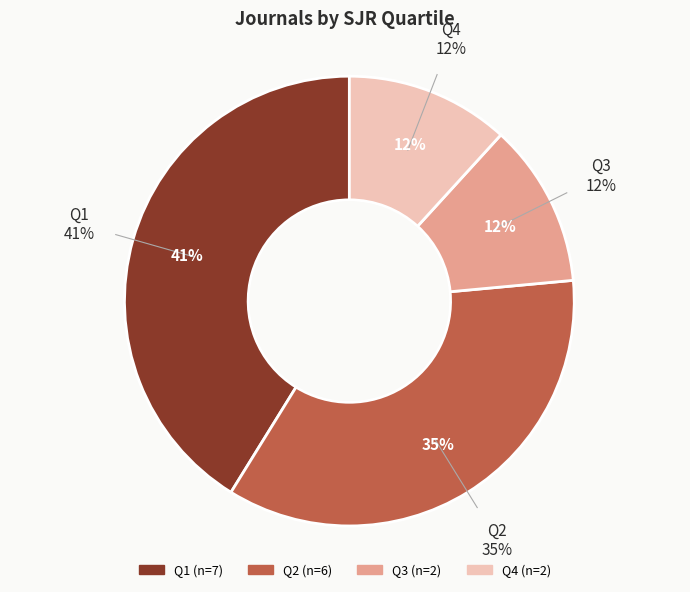

Count the number of slices in the pie.

4